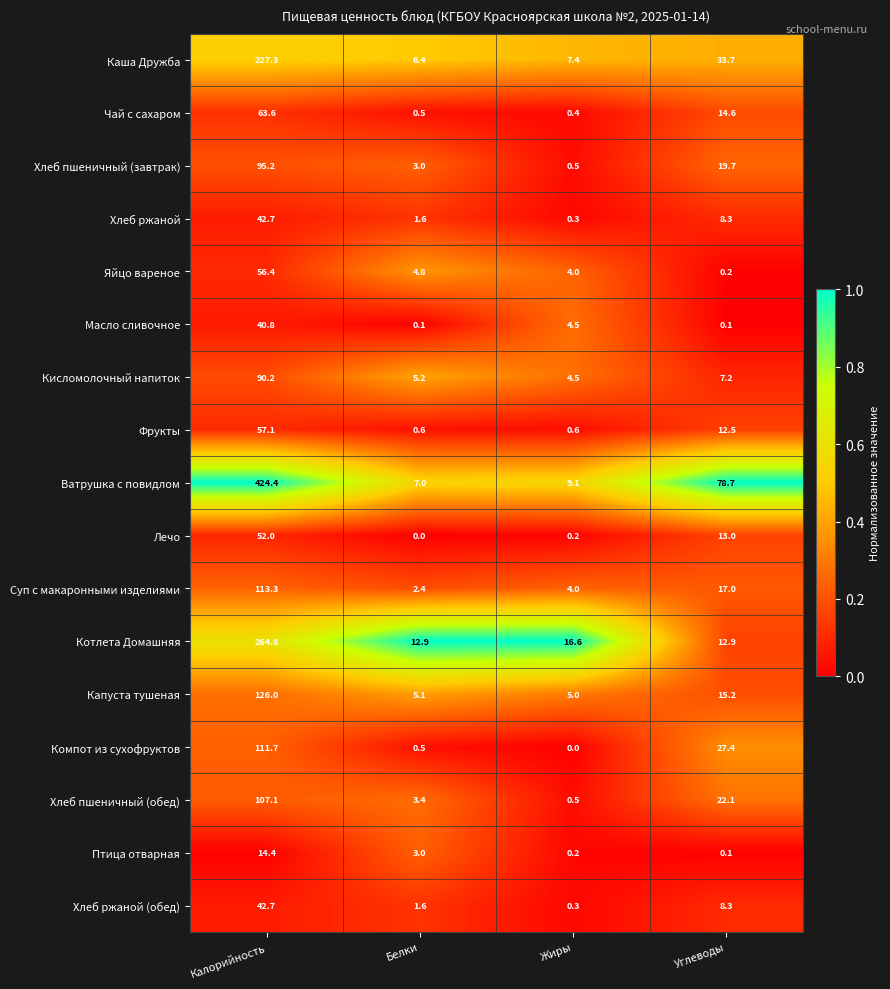

The Суп с макаронными изделиями series shows 17.0 at Углеводы. True or false?

True